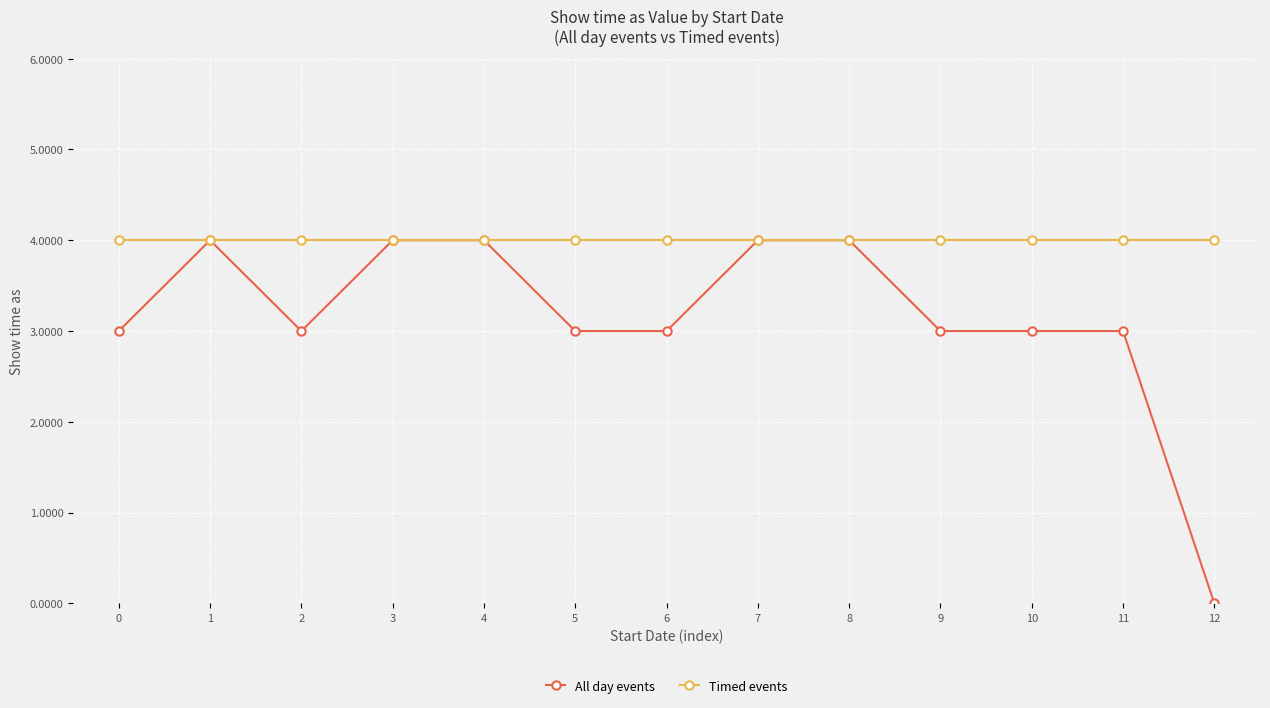

Reading right to left, extract all data points from this chart.

All day events: 0	3	3	3	4	4	3	3	4	4	3	4	3
Timed events: 4	4	4	4	4	4	4	4	4	4	4	4	4